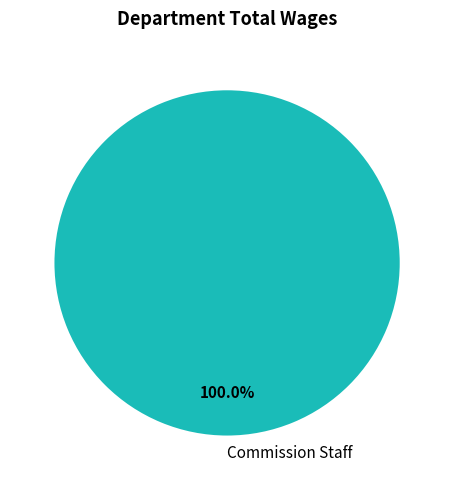

Which slice represents more than half of the pie?

Commission Staff